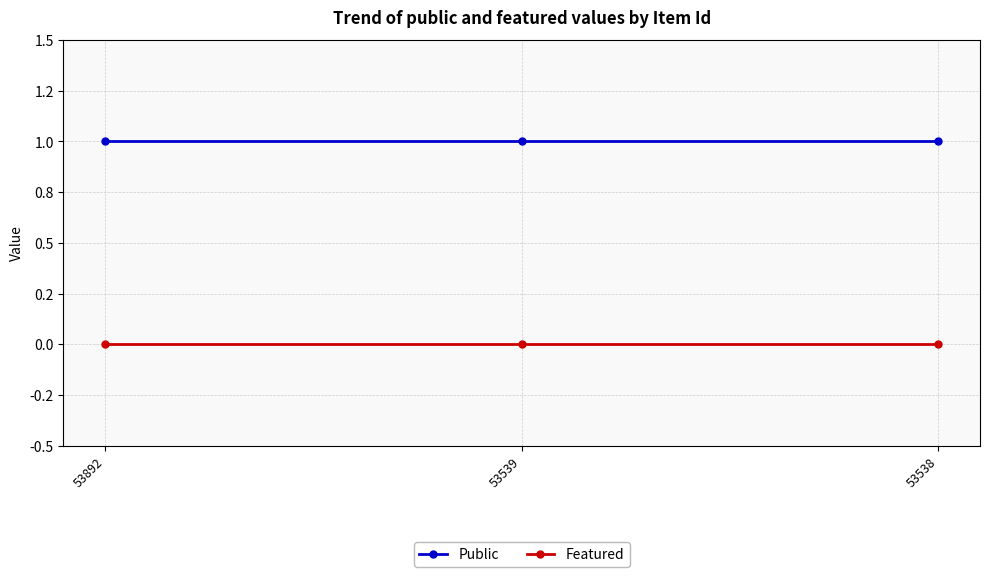

Rank the series by their maximum value, from highest to lowest.

Public, Featured